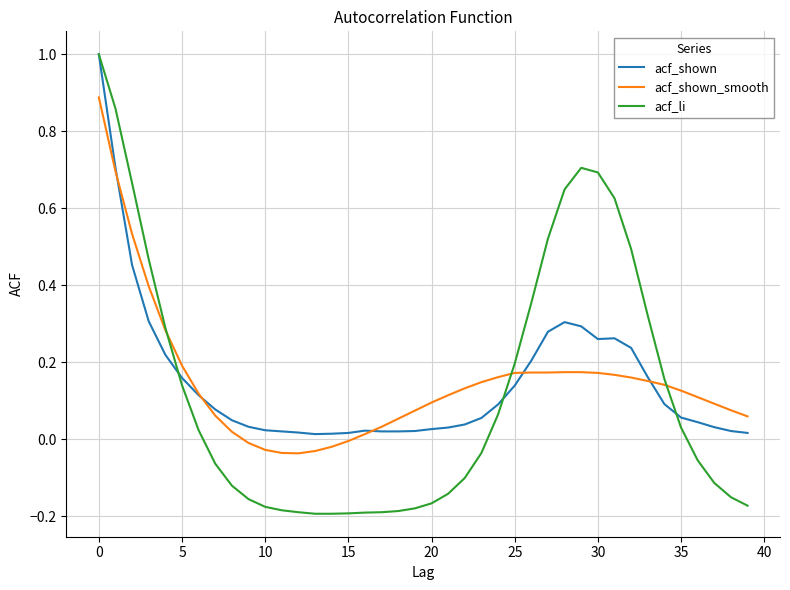

What is the maximum value shown in the chart?

1.0